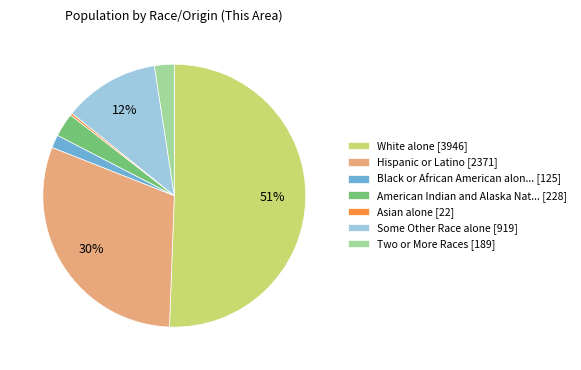

Which category has the biggest portion of the pie?

White alone [3946]